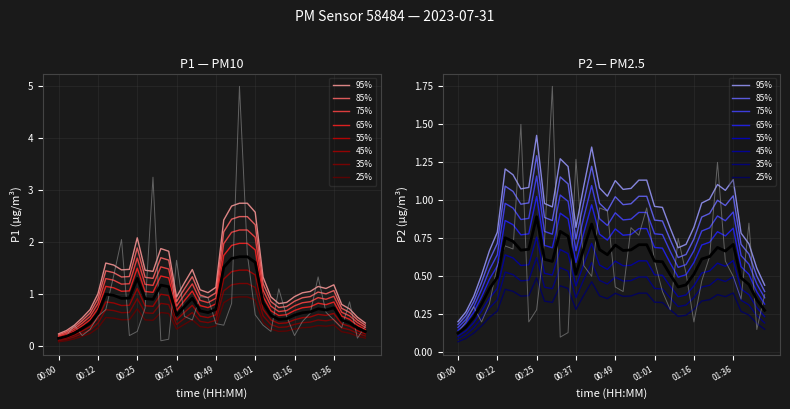

True or false: P2 and P1 cross at least once.

False